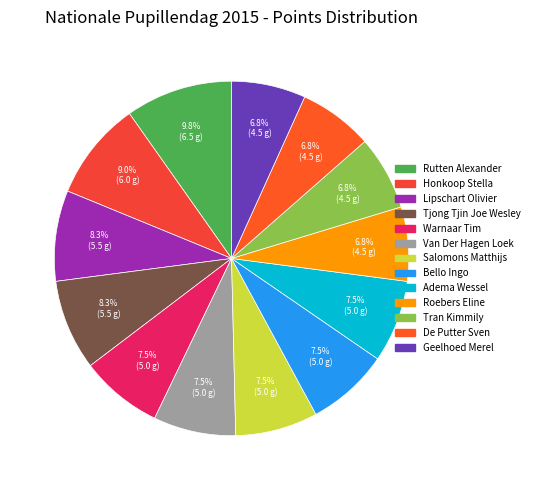

True or false: Geelhoed Merel accounts for 1% of the total.

False